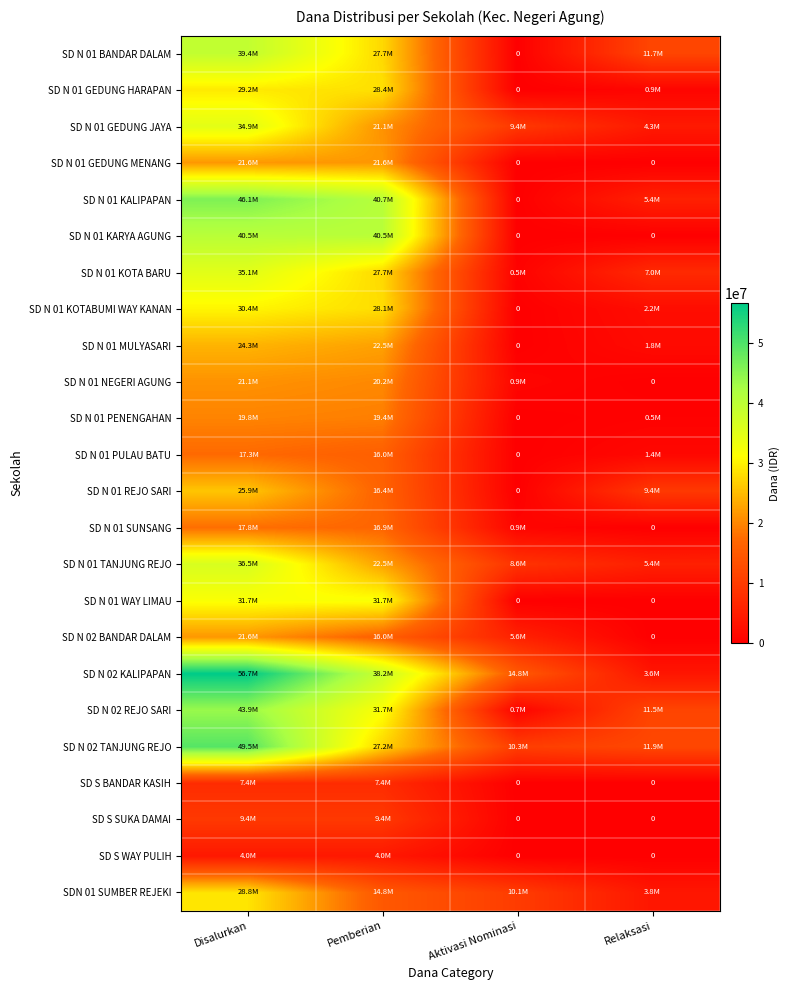

Which series has the largest total across all categories?

SD N 02 KALIPAPAN